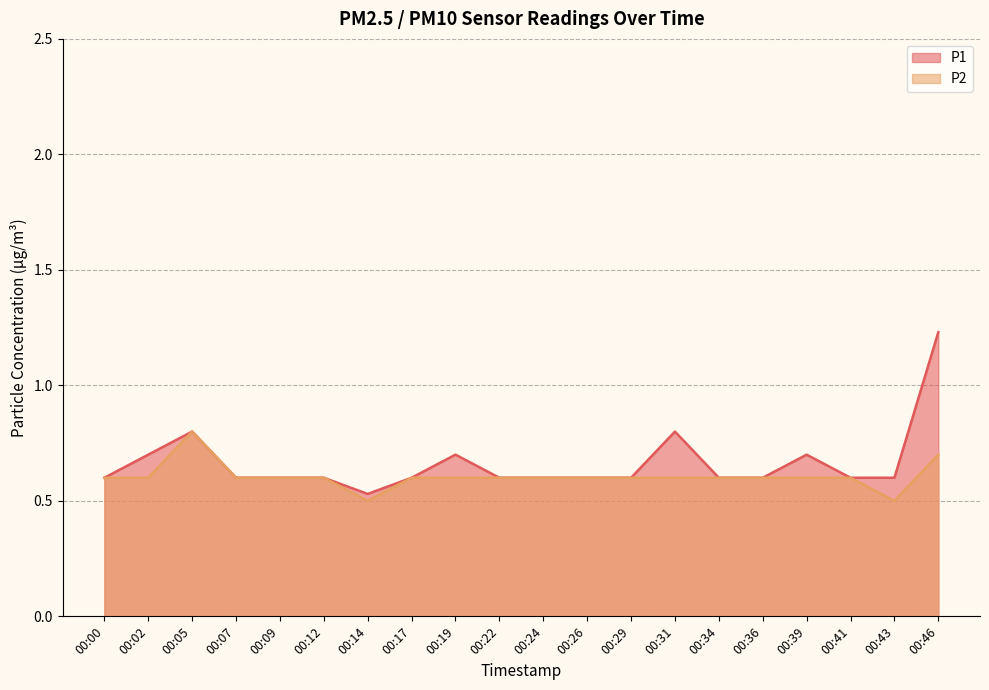

Read the P1 value at 00:39.

0.7